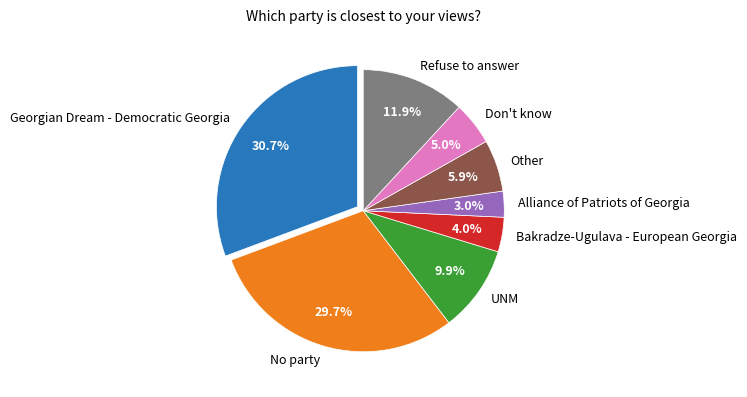

Which slice is the smallest?

Alliance of Patriots of Georgia